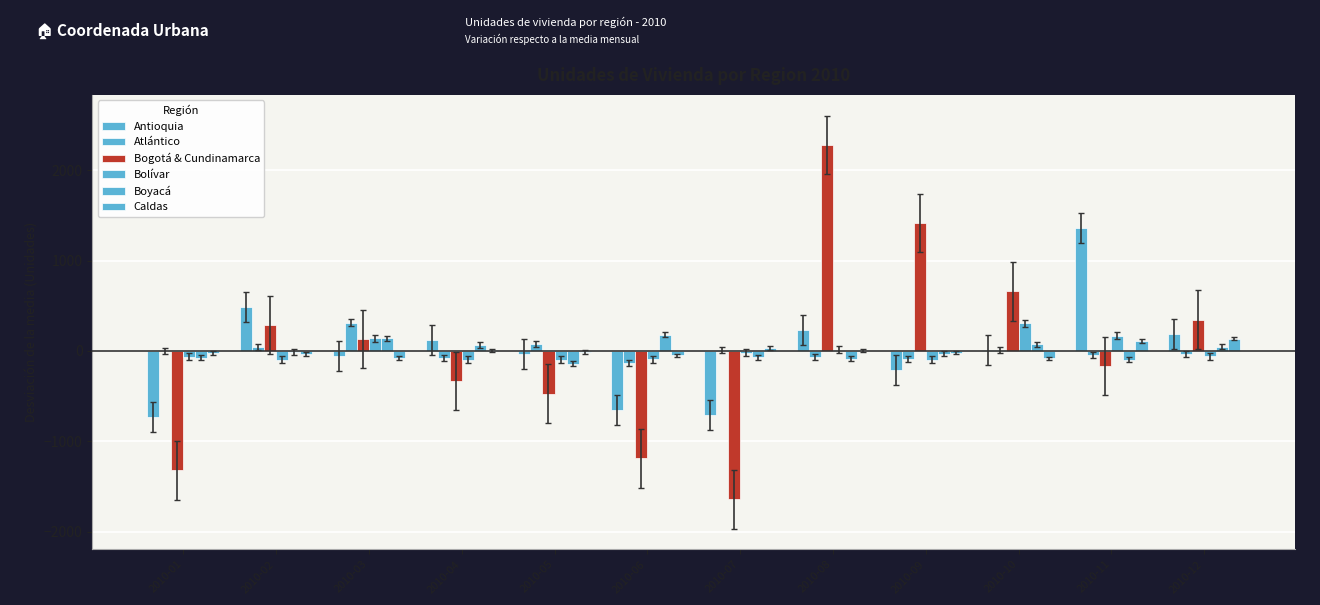

How many distinct data groups are displayed?

6